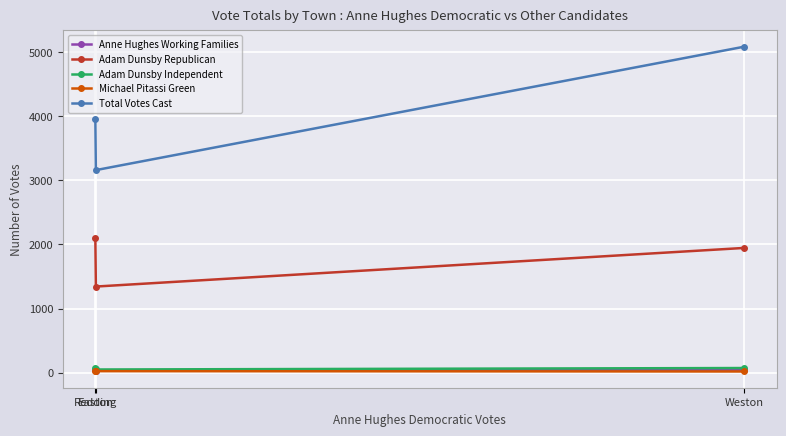

What is the maximum value for Michael Pitassi Green?

27